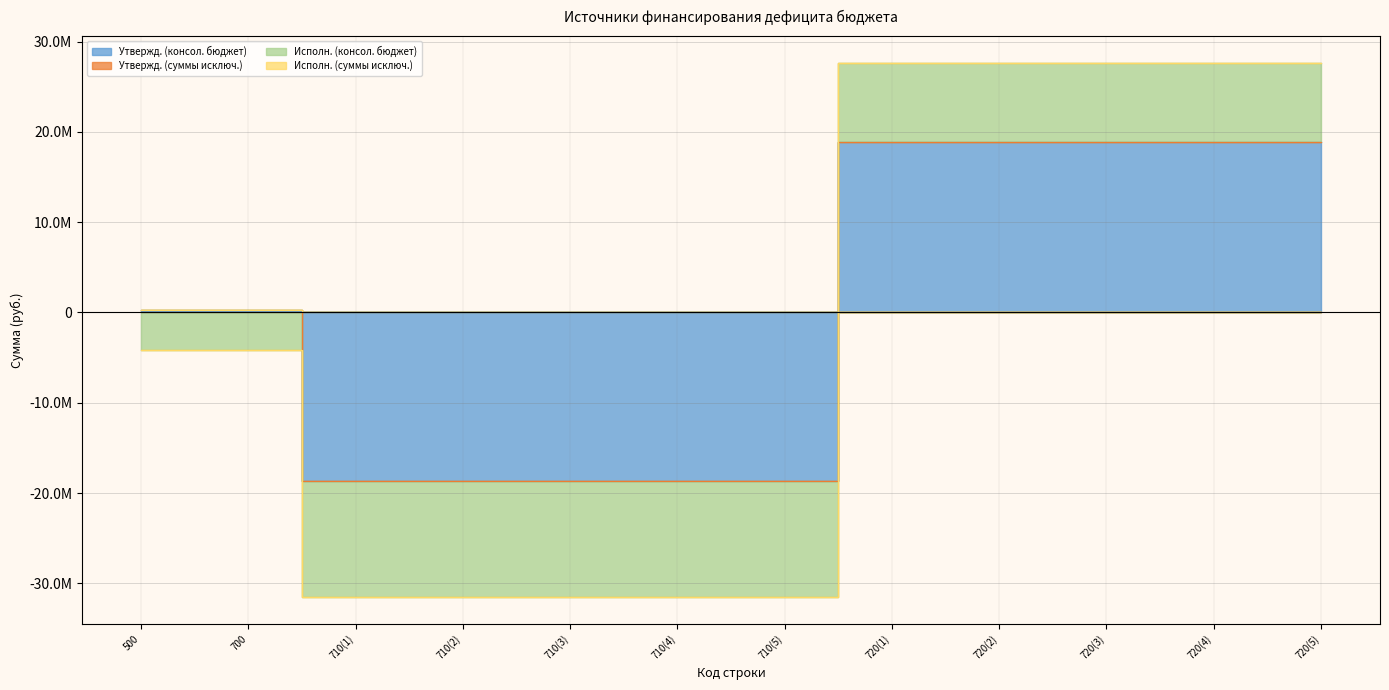

Read the Утвержд. (суммы исключ.) value at 710(3), to the nearest 50.

-18662200